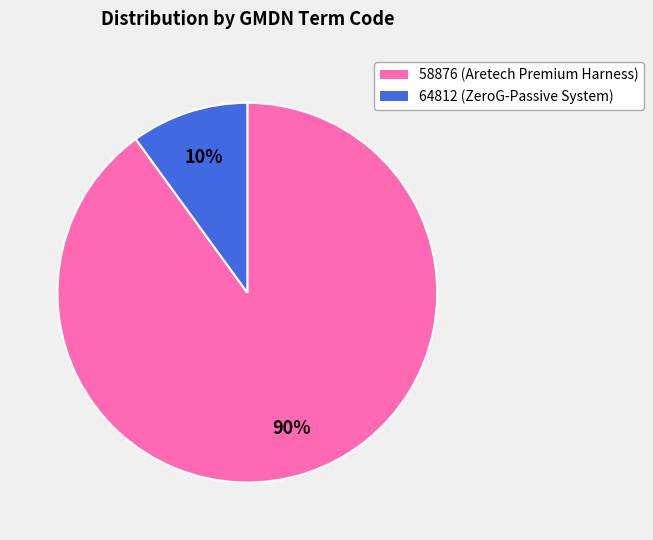

Combined, do 58876 and 64812 account for over 50%?

Yes